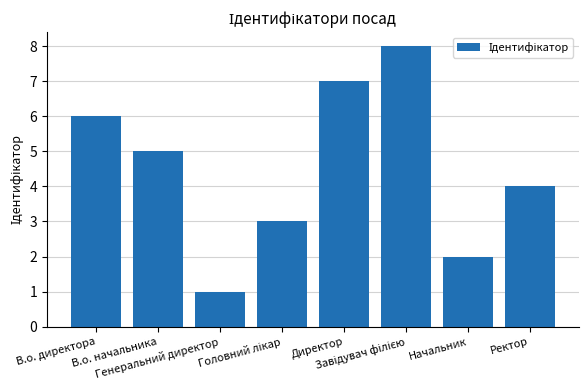

What is the greatest value displayed?

8